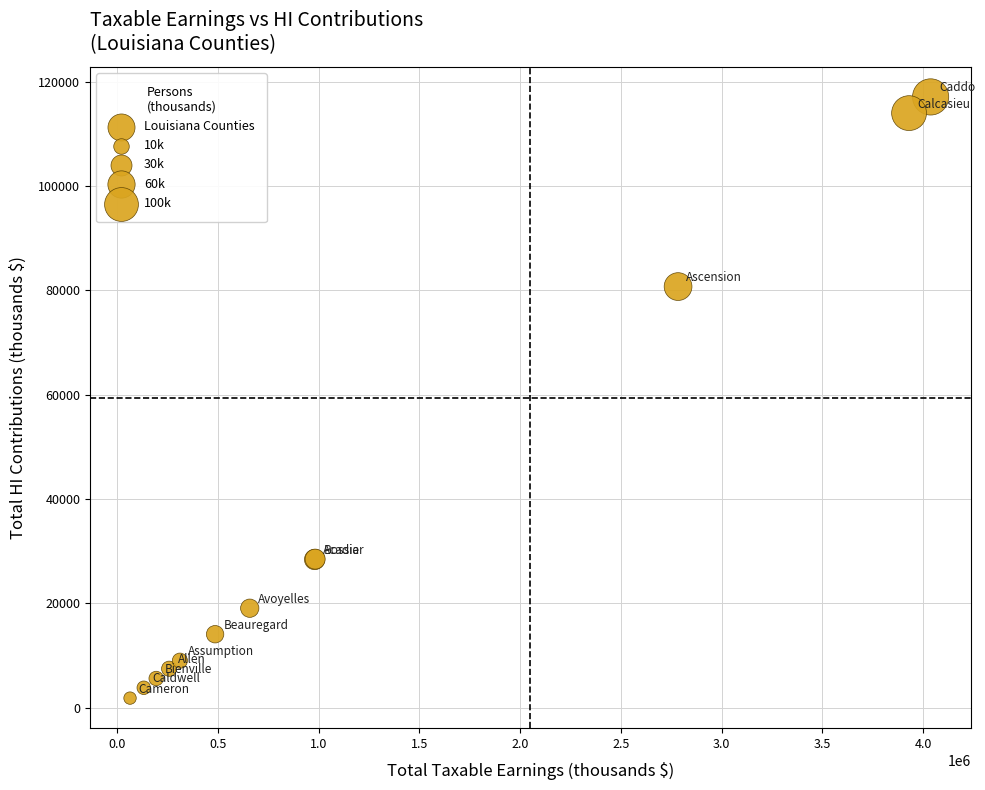

What Y value in the scatter plot is closest to 59469?

80732